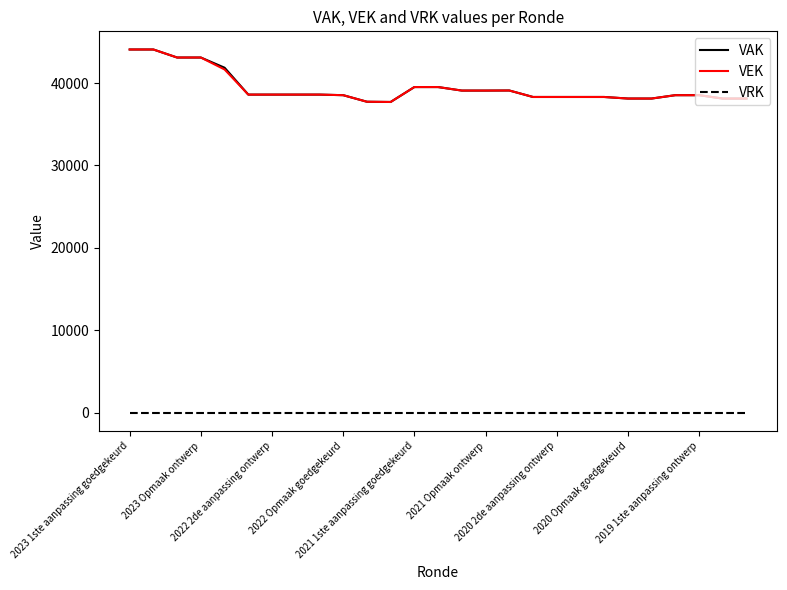

Is this an area chart (filled region under the line)?

No